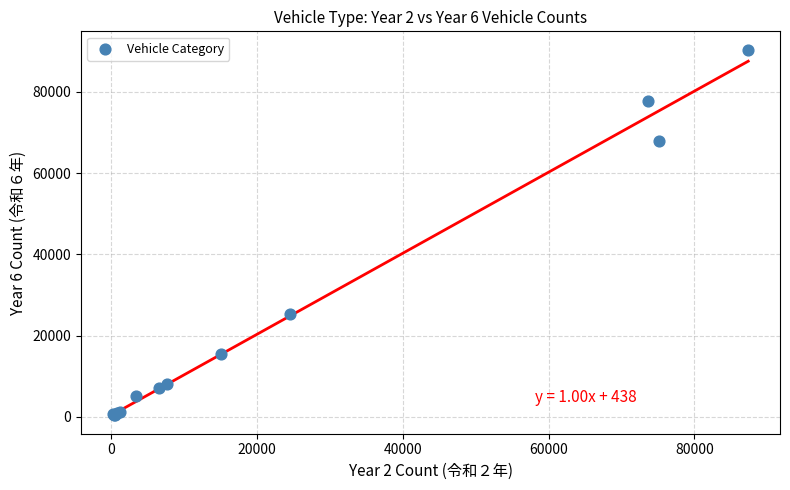

What Y value in the scatter plot is closest to 45374?

25368